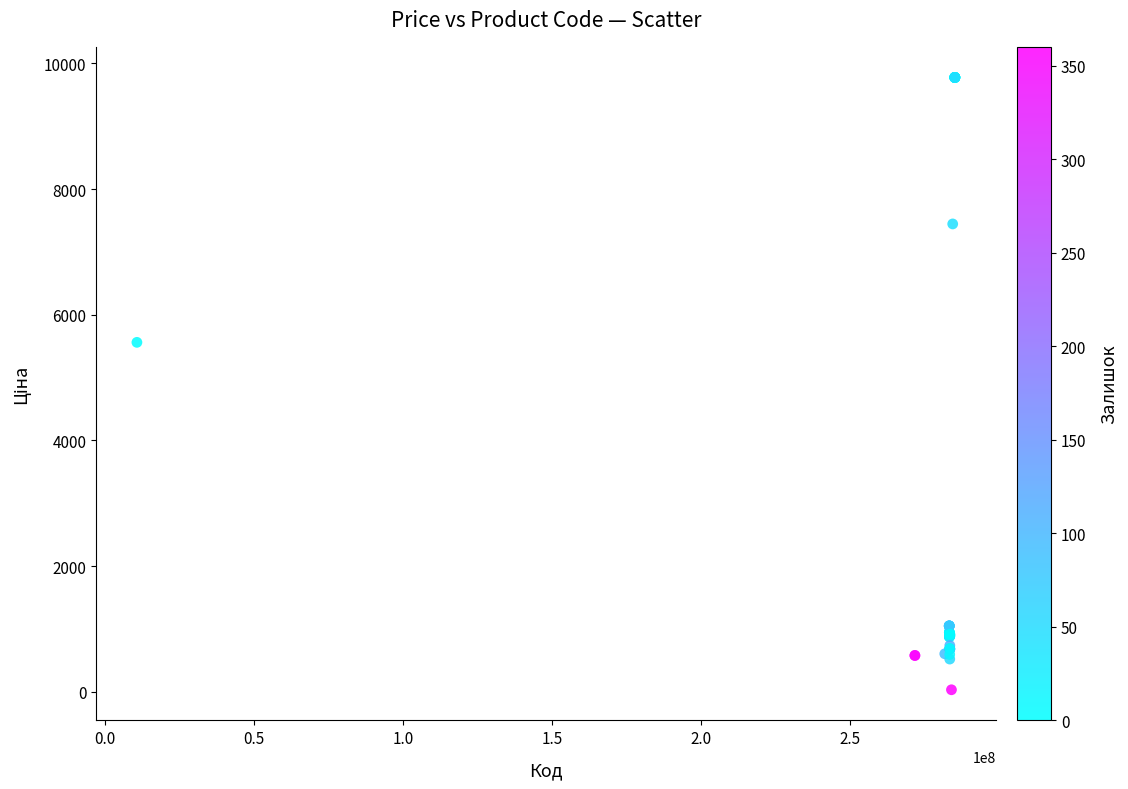

What Y value in the scatter plot is closest to 4903?

5560.3